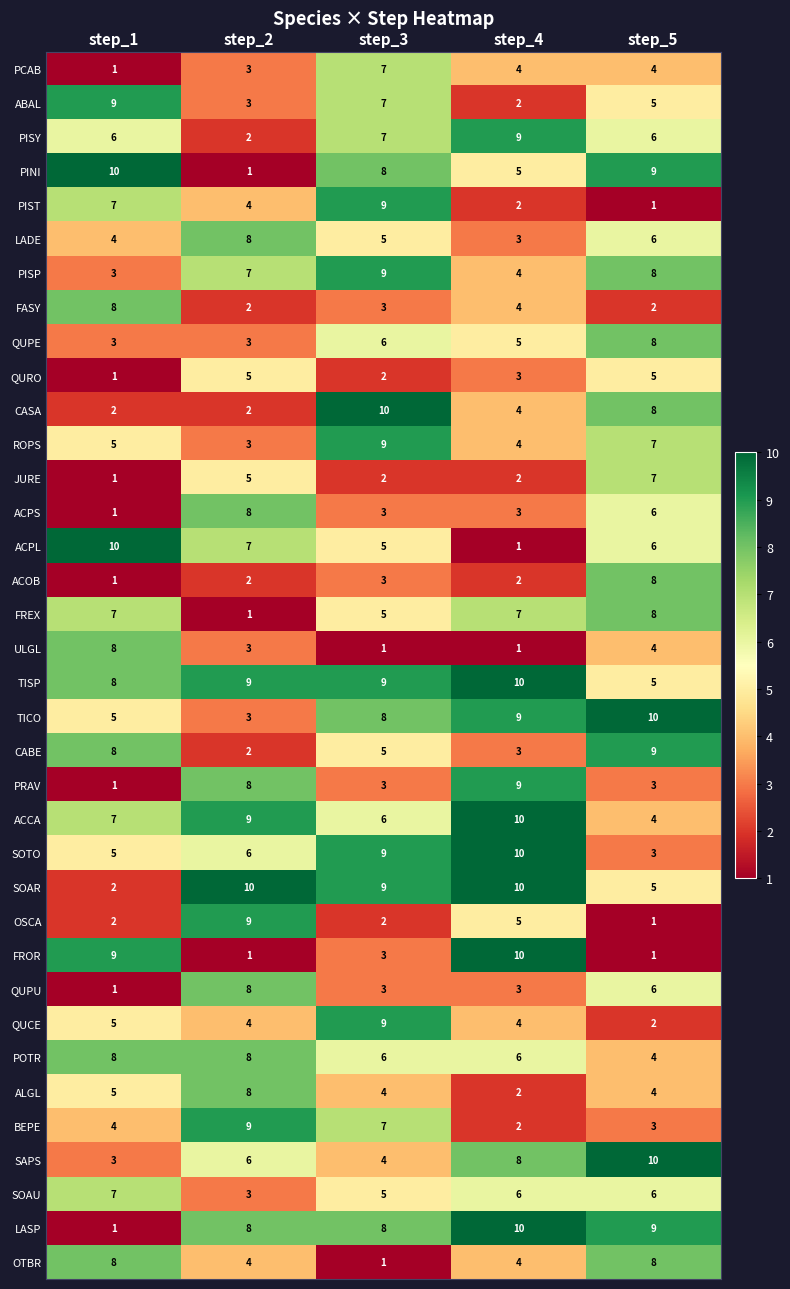

How many series are shown in this chart?

36